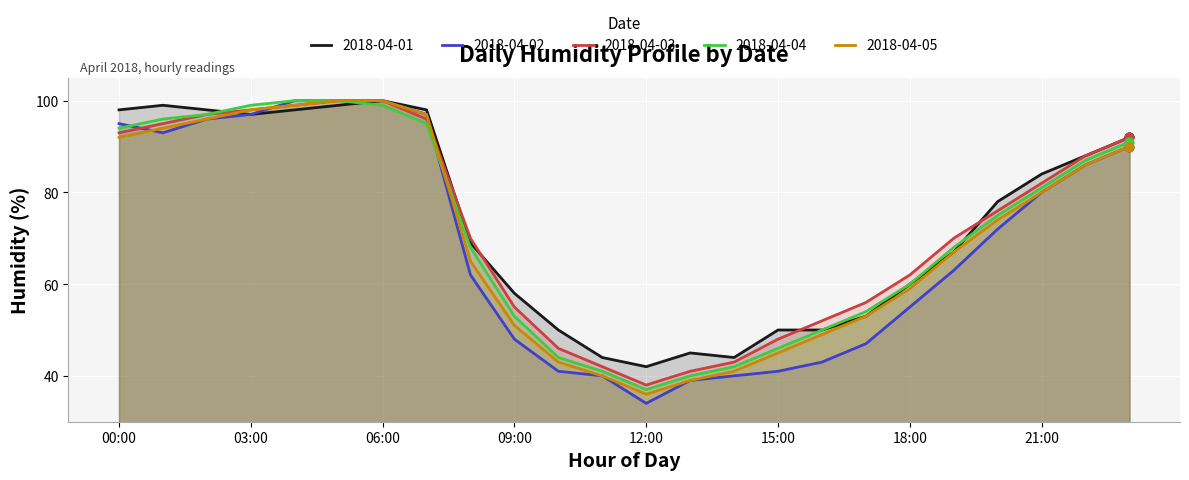

At how many categories does at least one series exceed 88?

9